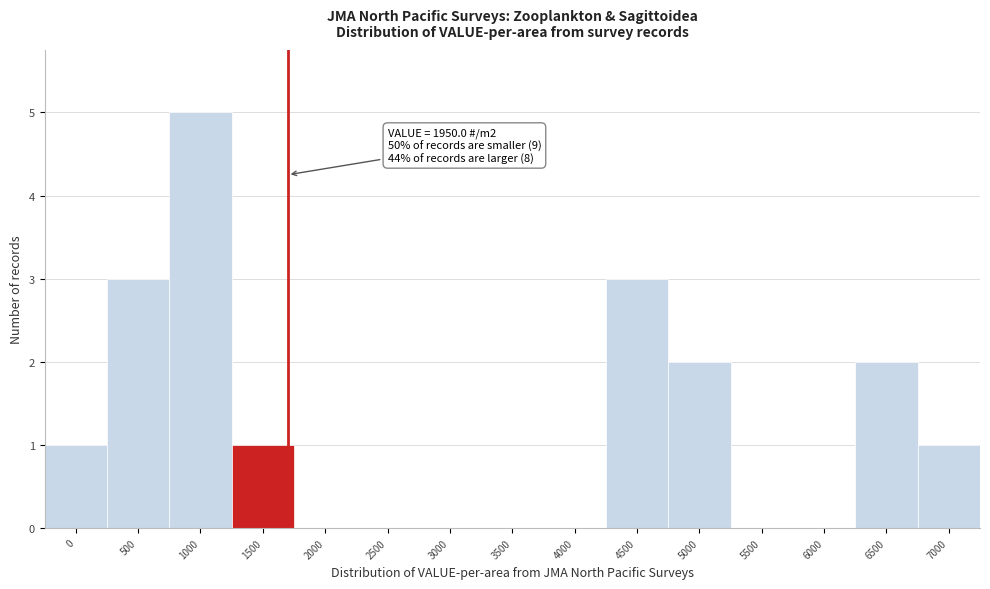

Reading left to right, list all the values displayed in this chart.

0=1	500=3	1000=5	1500=1	2000=0	2500=0	3000=0	3500=0	4000=0	4500=3	5000=2	5500=0	6000=0	6500=2	7000=1